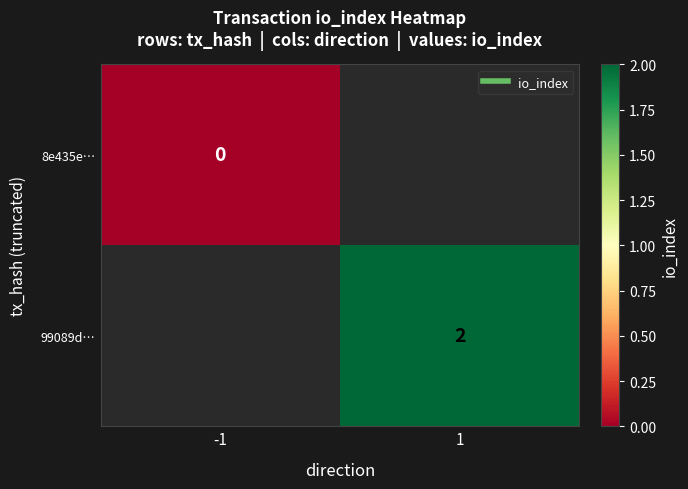

Between 1 and -1, which is larger?

-1